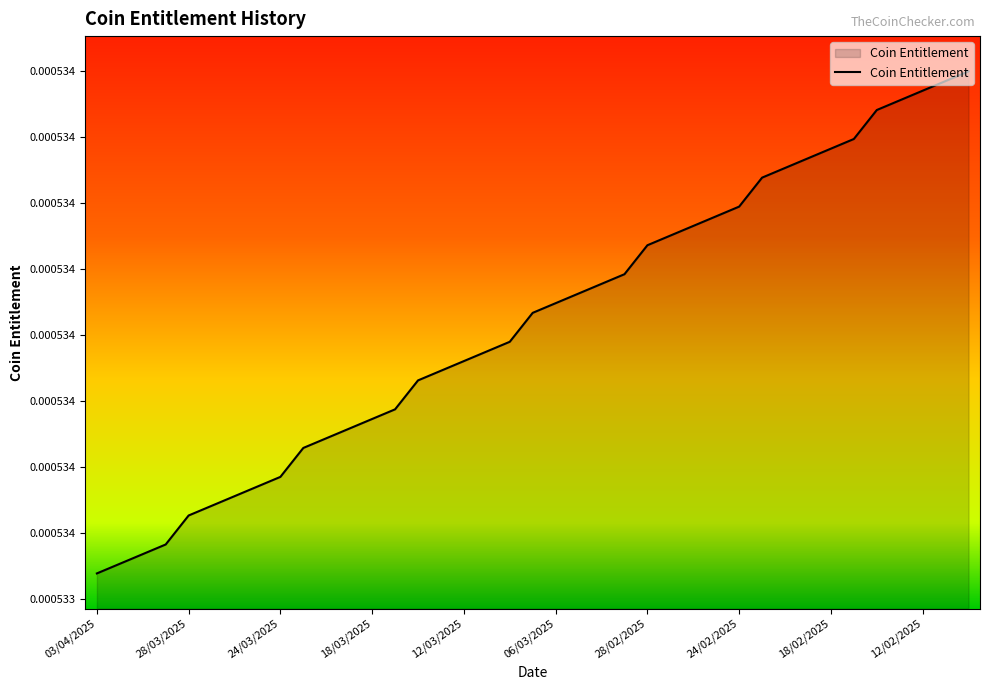

Is this an area chart (filled region under the line)?

Yes